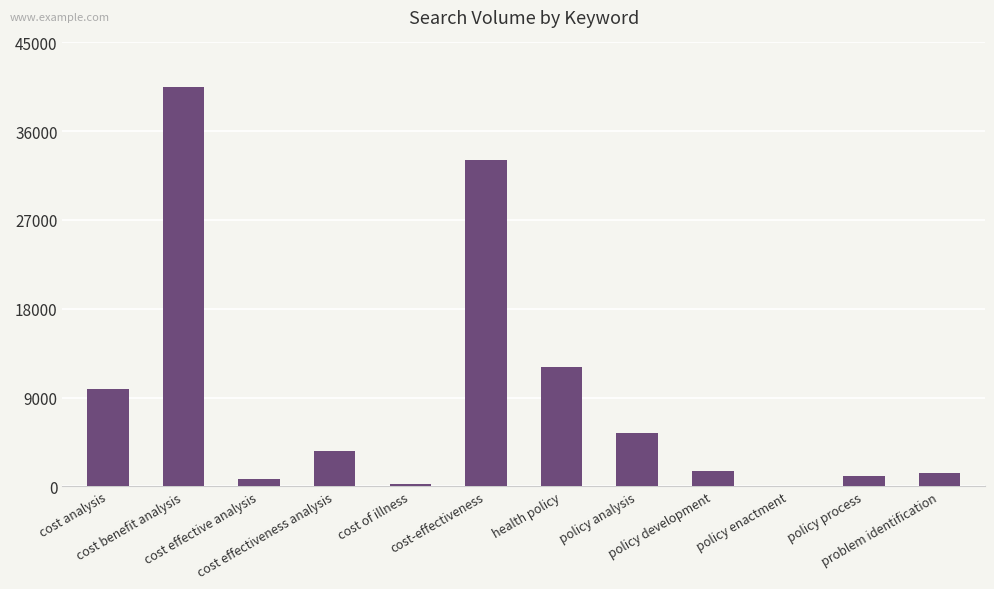

Reading right to left, extract all data points from this chart.

problem identification=1300	policy process=1000	policy enactment=50	policy development=1600	policy analysis=5400	health policy=12100	cost-effectiveness=33100	cost of illness=260	cost effectiveness analysis=3600	cost effective analysis=720	cost benefit analysis=40500	cost analysis=9900